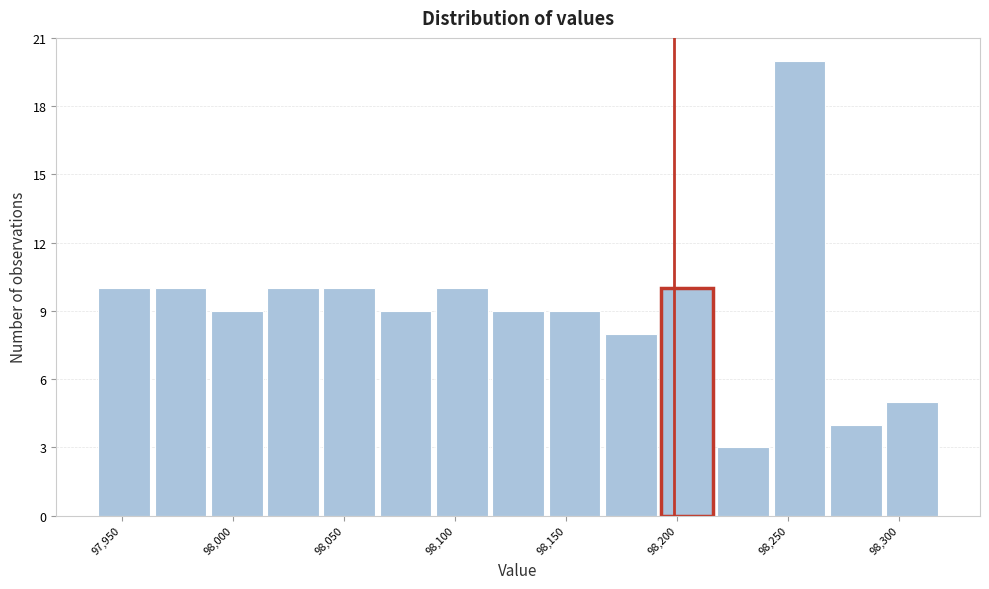

Reading left to right, transcribe this chart: for each bar, give the range it covers on the x-axis and its height. Neither the bar edges nor the heights are printed on the chart, so give them approximately, as read against the axes.

97940 to 97965: 10
97965 to 97990: 10
97990 to 98015: 9
98015 to 98040: 10
98040 to 98065: 10
98065 to 98090: 9
98090 to 98115: 10
98115 to 98140: 9
98140 to 98165: 9
98165 to 98190: 8
98190 to 98215: 10
98215 to 98240: 3
98240 to 98270: 20
98270 to 98295: 4
98295 to 98320: 5